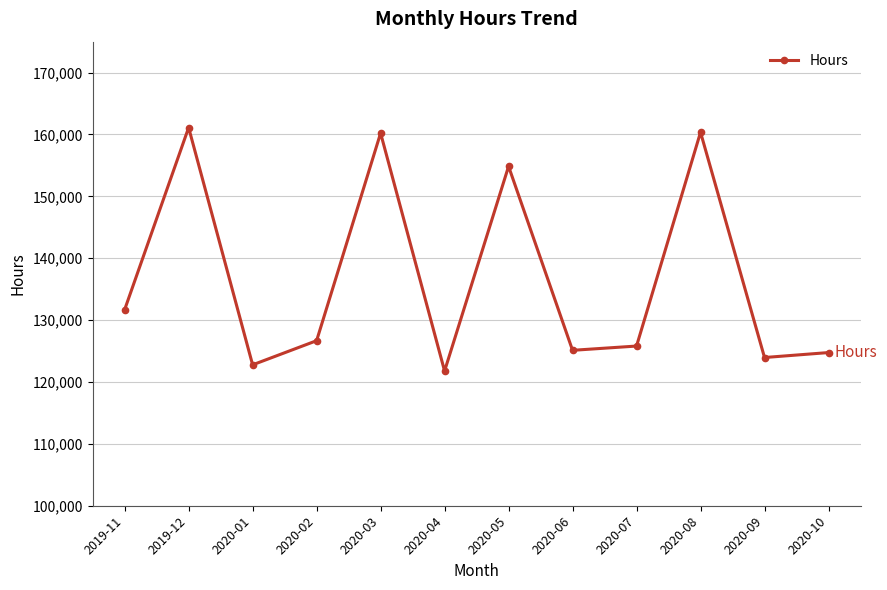

What is the difference between the maximum and second lowest values?

38339.0